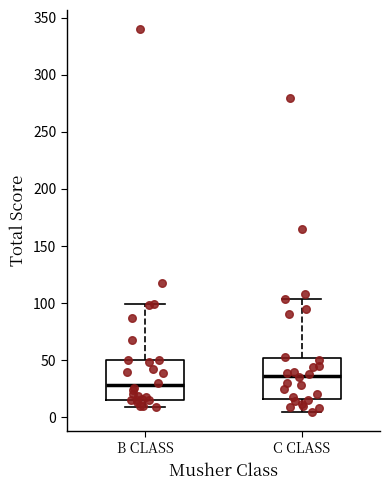

Which box's median line is the lowest?

B CLASS